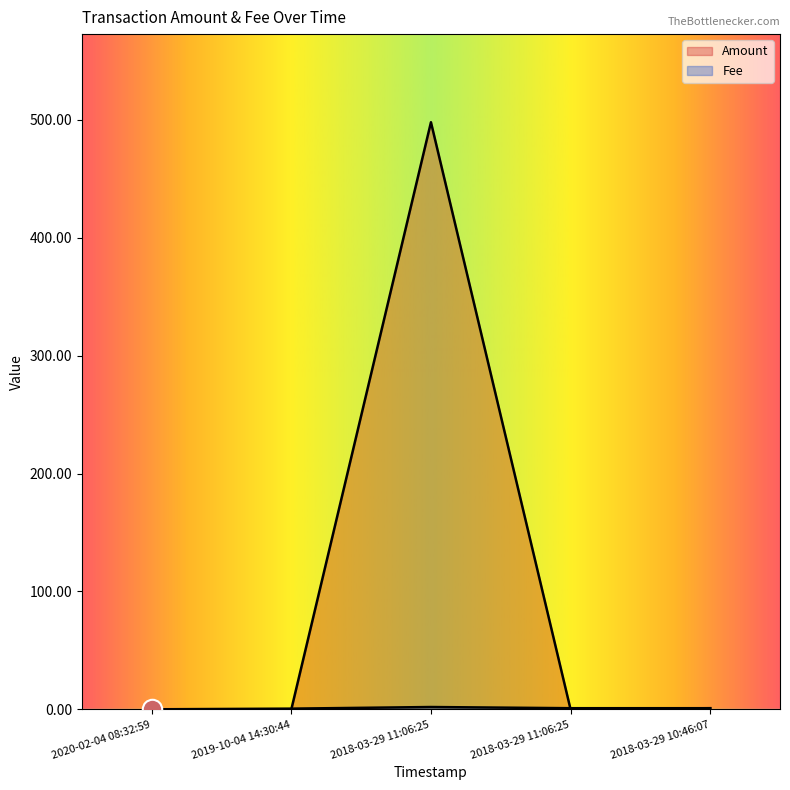

What is the maximum value shown in the chart?

498.0